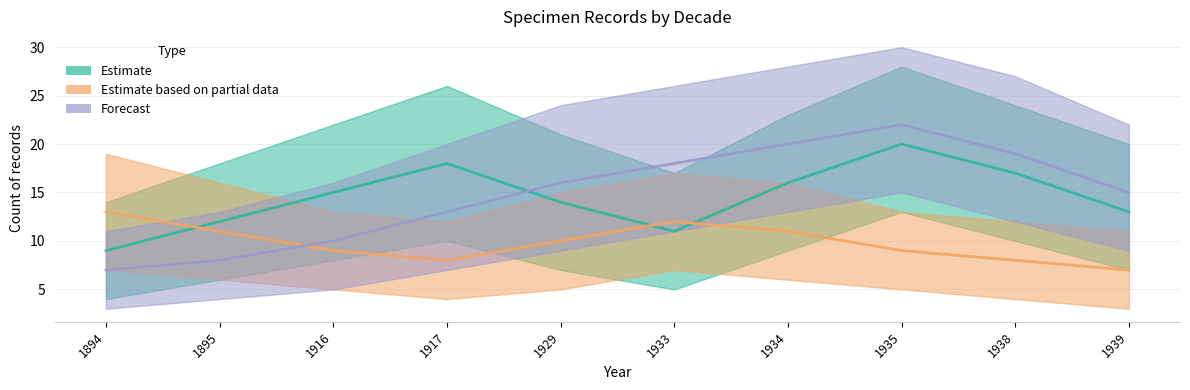

The value of Estimate based on partial data at 1894 is 13. True or false?

True